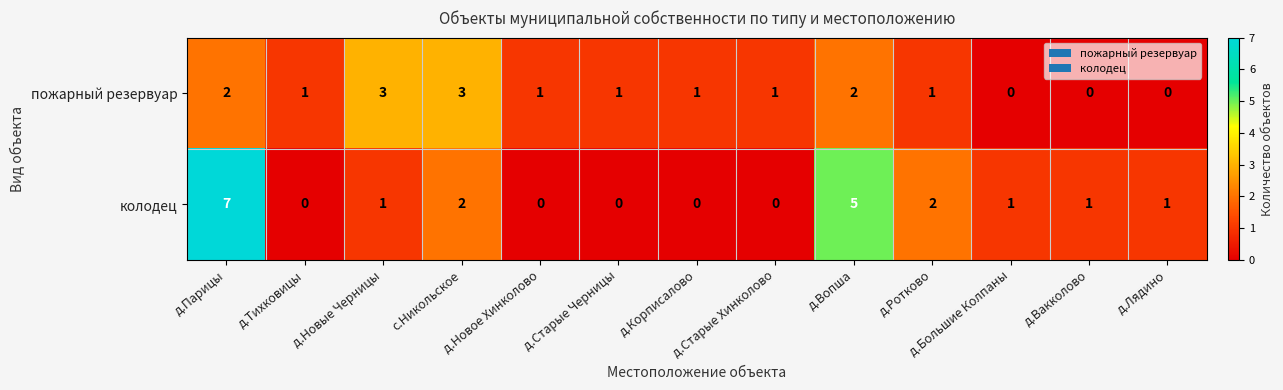

At д.Тихковицы, list the series in order from largest to smallest.

пожарный резервуар, колодец